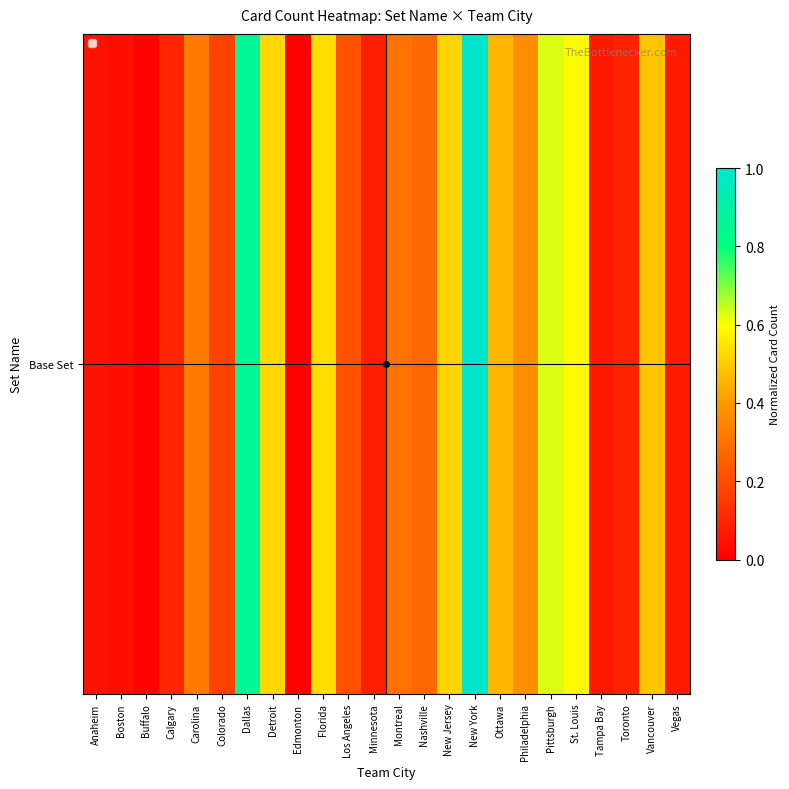

Which has a higher value, Carolina or Florida?

Florida